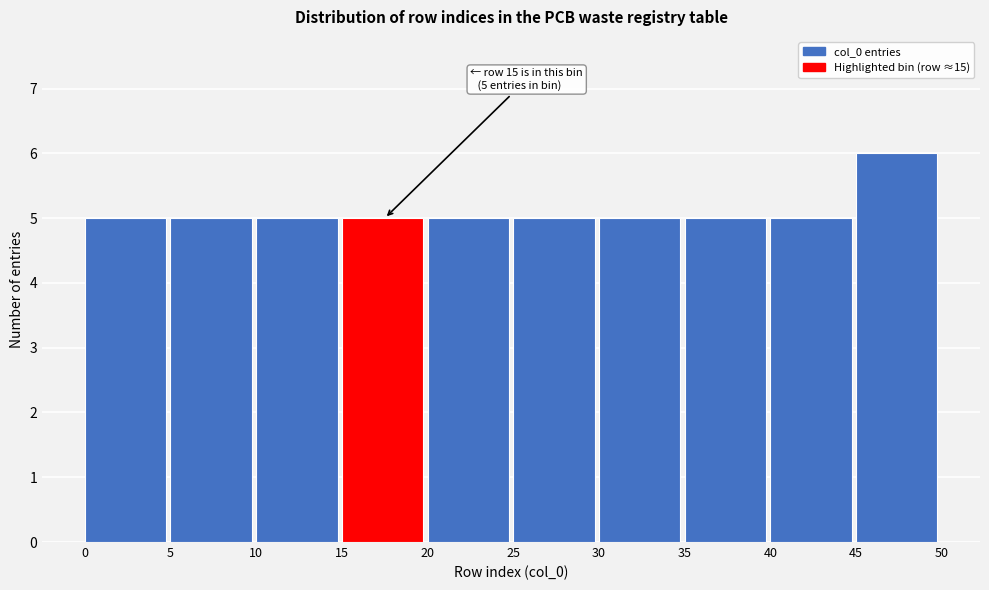

Which range on the x-axis has the tallest bar?

45 to 50